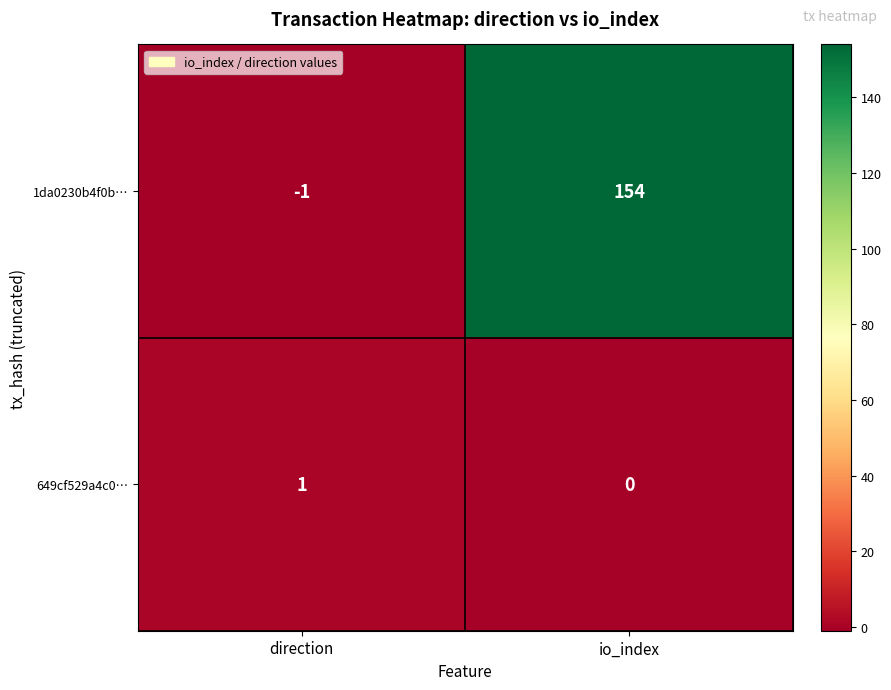

Which series has the widest spread of values?

1da0230b4f0b…